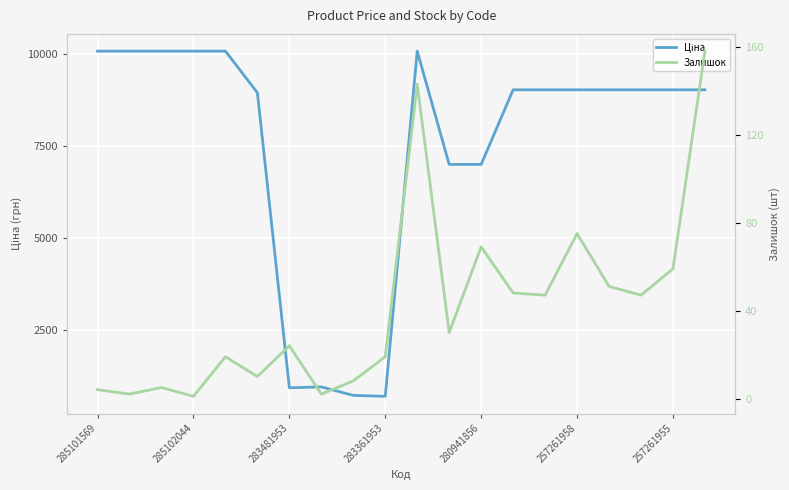

Where does the Залишок series first go above 30?

10